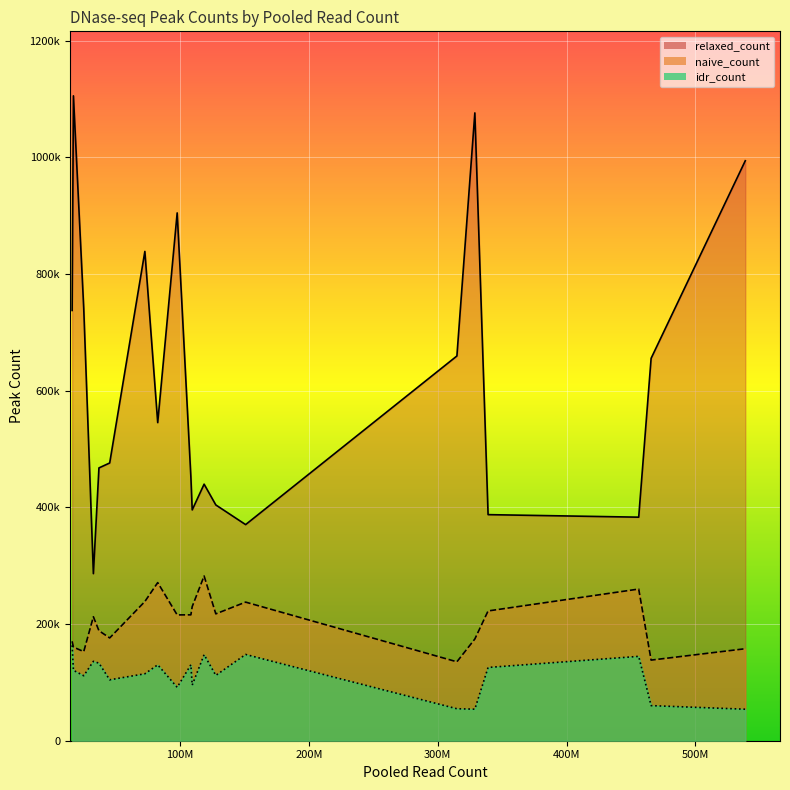

What is the maximum value for naive_count?

282310